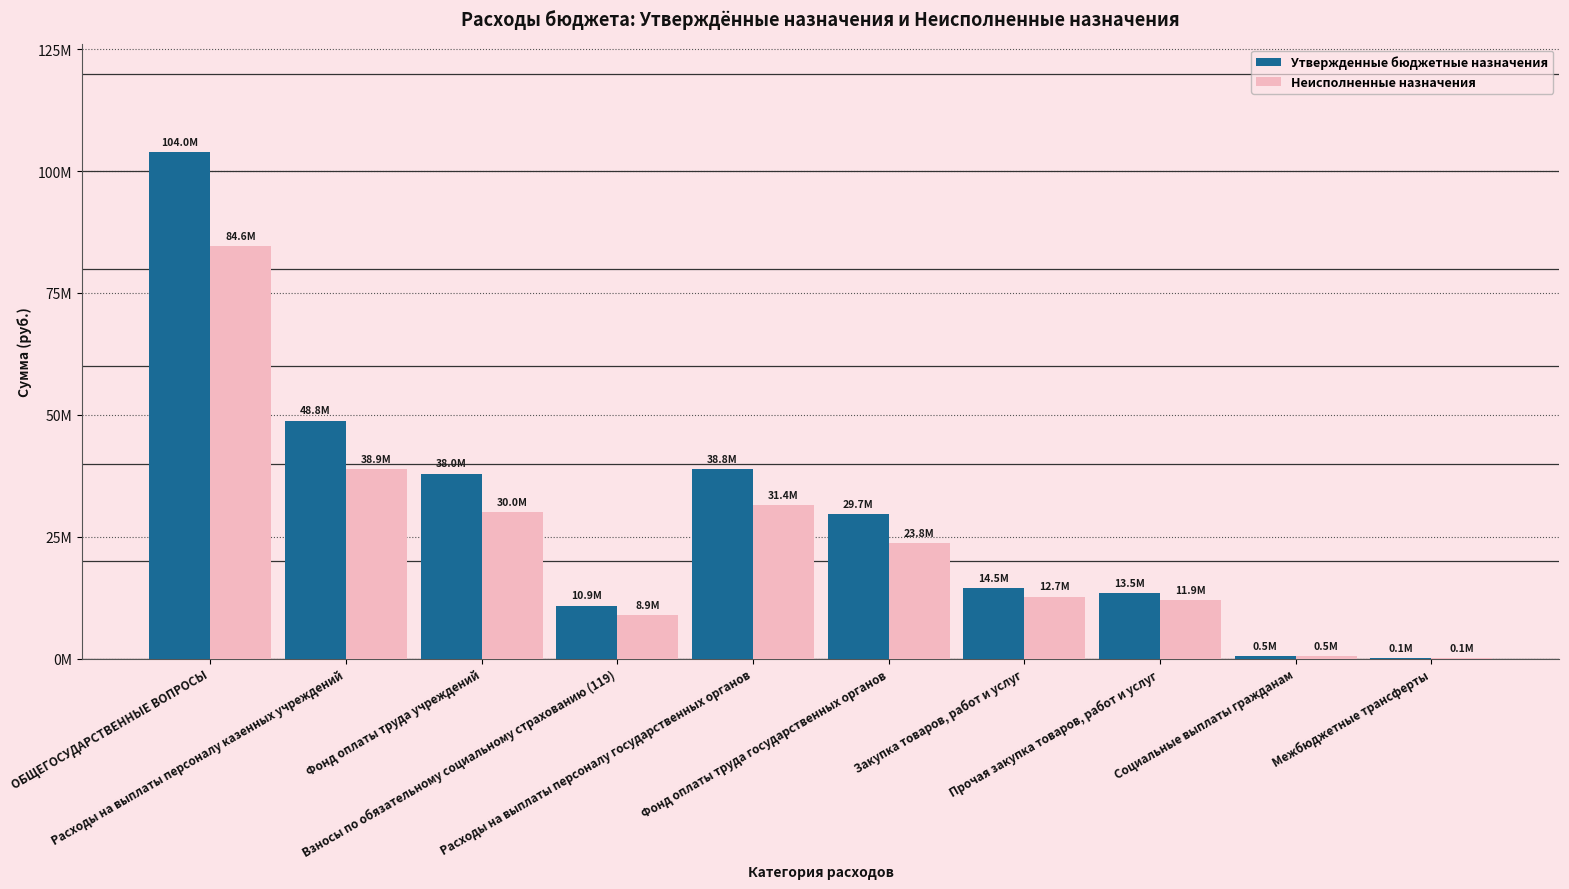

Where is Утвержденные бюджетные назначения nearest to the value 52034132?

Расходы на выплаты персоналу казенных учреждений